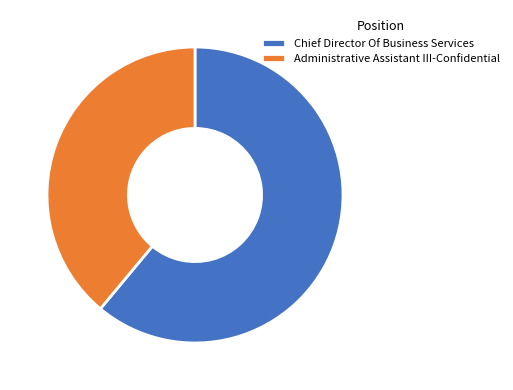

Rank the categories by value from lowest to highest.

Administrative Assistant III-Confidential, Chief Director Of Business Services